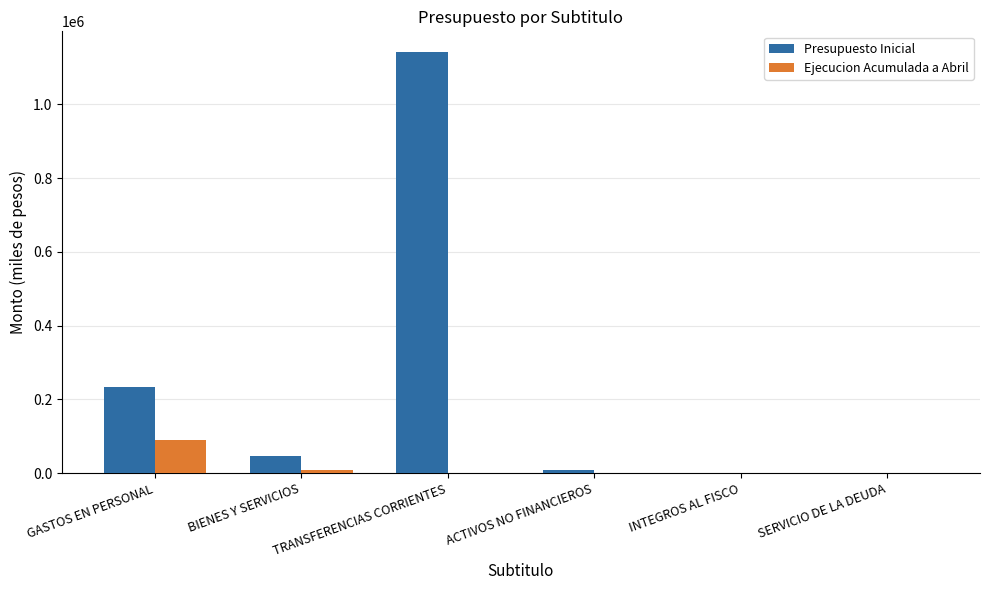

What is the total value across all series at TRANSFERENCIAS CORRIENTES?

1141239